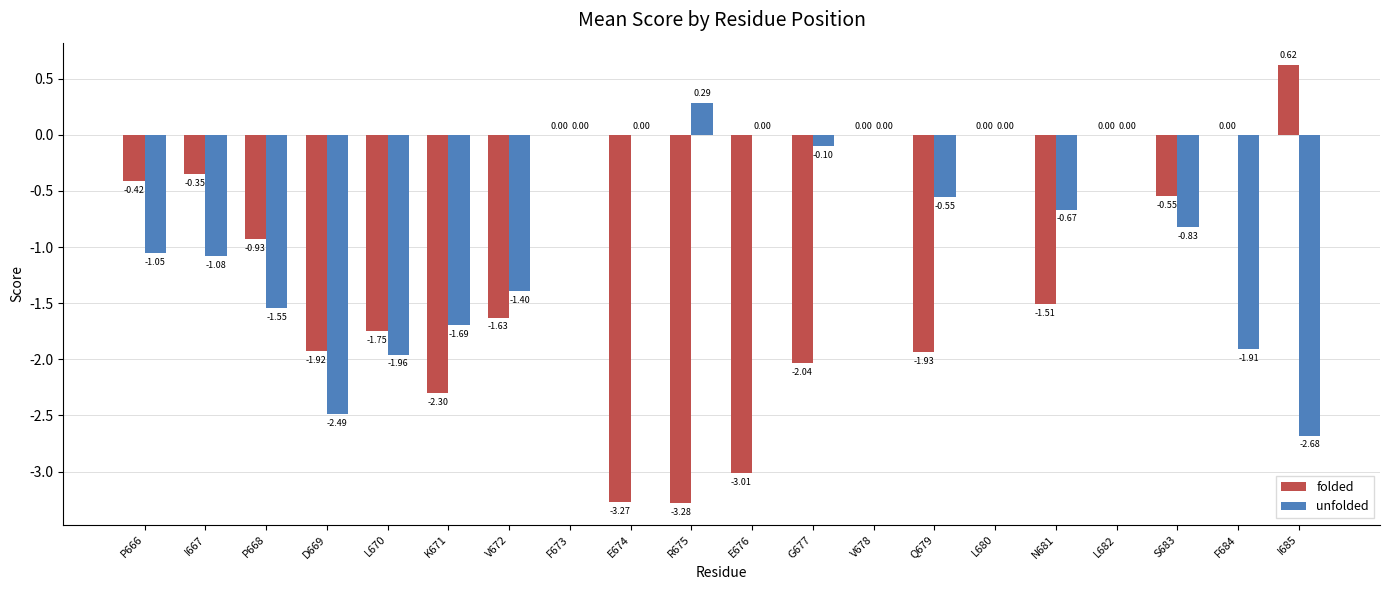

Which series changed the most between G677 and Q679?

unfolded